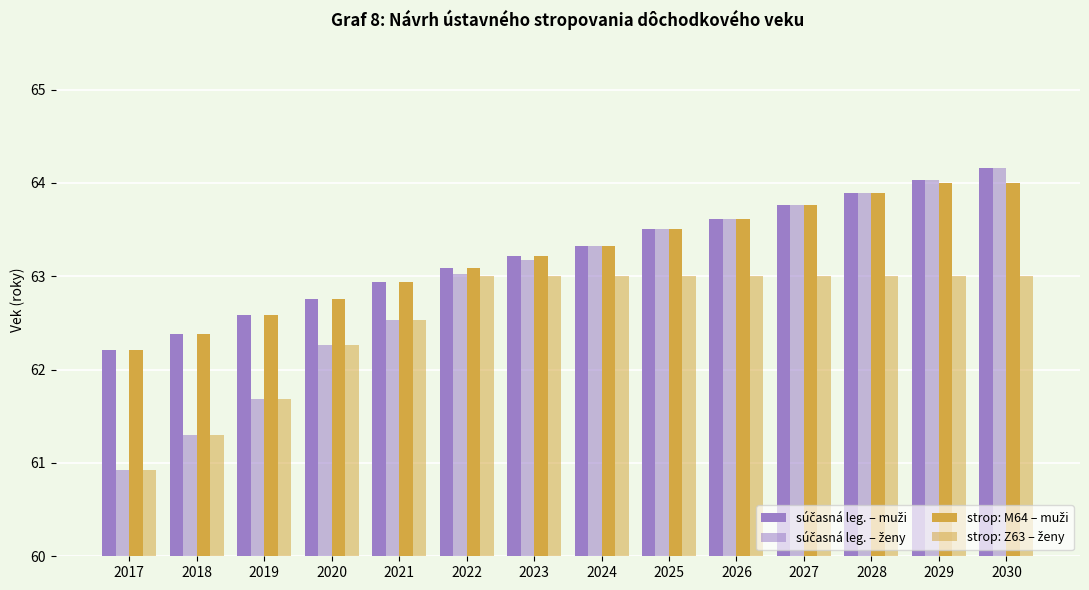

Reading left to right, transcribe all the data shown in this chart.

súčasná leg. – muži: 2.2	2.4	2.6	2.8	2.9	3.1	3.2	3.3	3.5	3.6	3.8	3.9	4.0	4.2
súčasná leg. – ženy: 0.9	1.3	1.7	2.3	2.5	3.0	3.2	3.3	3.5	3.6	3.8	3.9	4.0	4.2
strop: M64 – muži: 2.2	2.4	2.6	2.8	2.9	3.1	3.2	3.3	3.5	3.6	3.8	3.9	4.0	4.0
strop: Z63 – ženy: 0.9	1.3	1.7	2.3	2.5	3.0	3.0	3.0	3.0	3.0	3.0	3.0	3.0	3.0